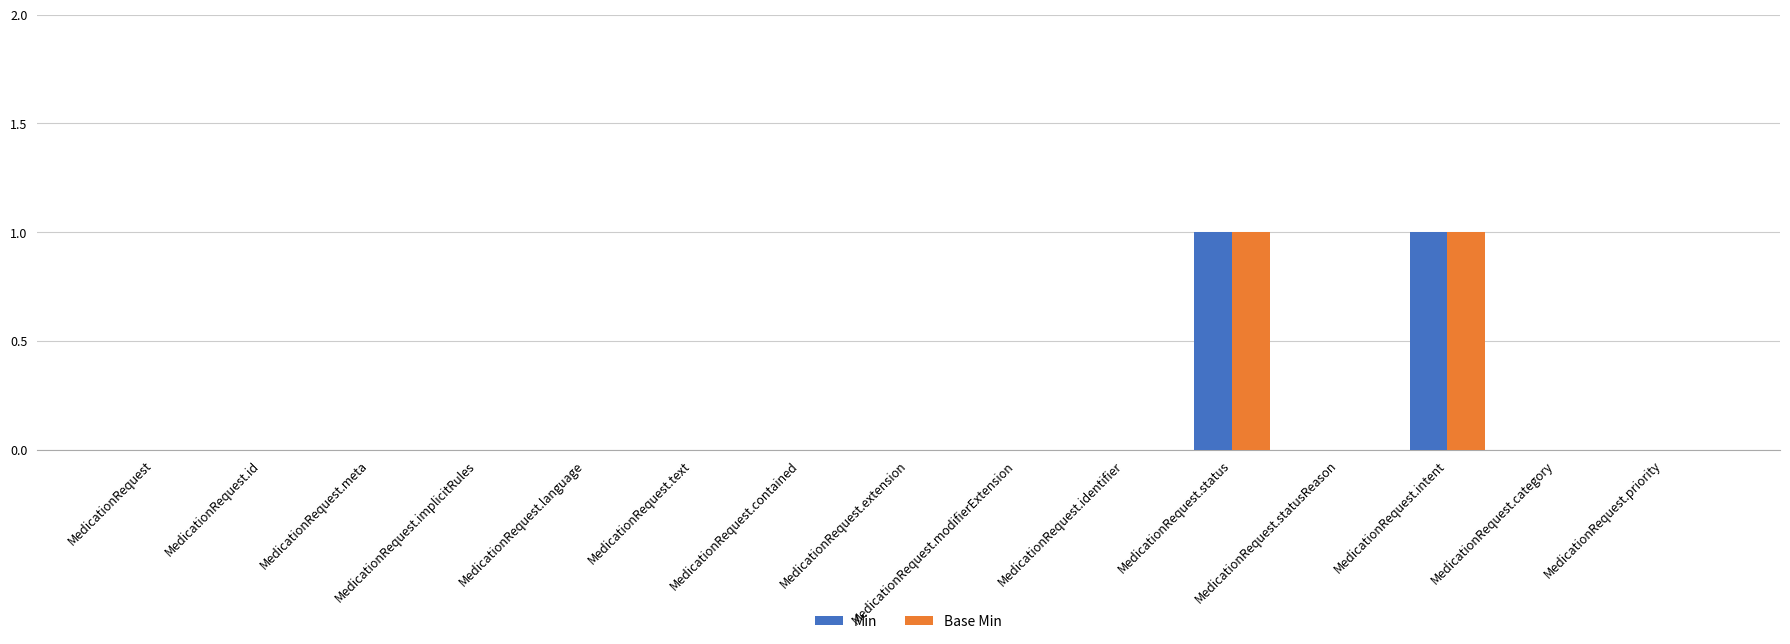

Reading left to right, list all the values displayed in this chart.

Min: 0	0	0	0	0	0	0	0	0	0	1	0	1	0	0
Base Min: 0	0	0	0	0	0	0	0	0	0	1	0	1	0	0